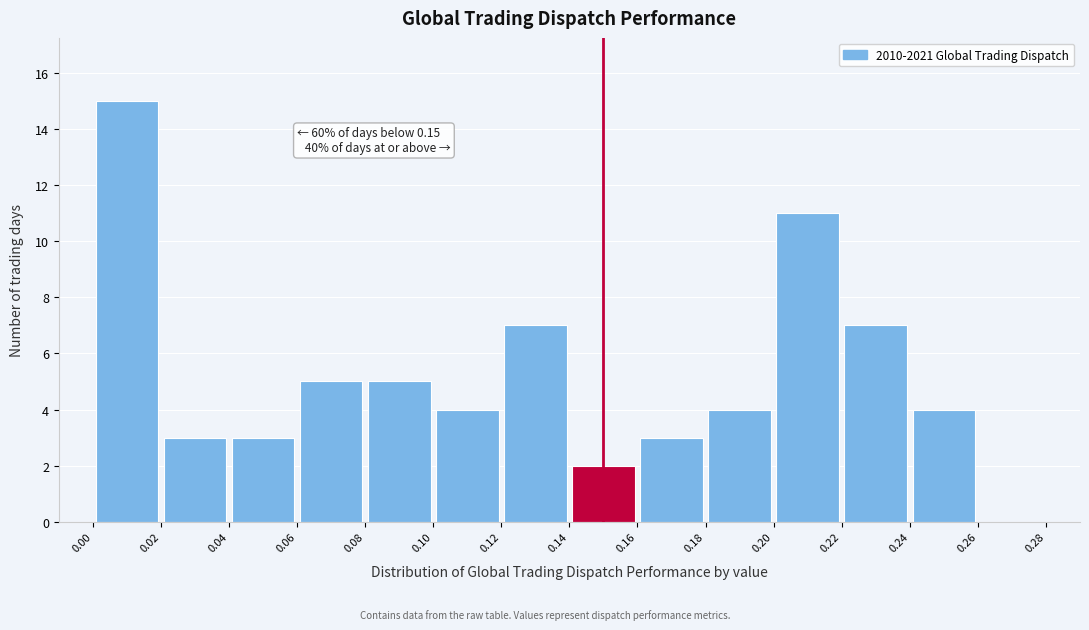

Over which range of the x-axis is the bar tallest?

0.00 to 0.02